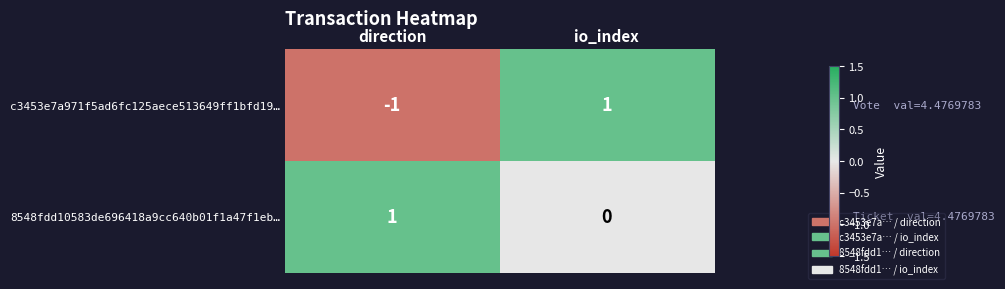

Is it true that 8548fdd10583de696418a9cc640b01f1a47f1eb… equals 0 at direction?

False